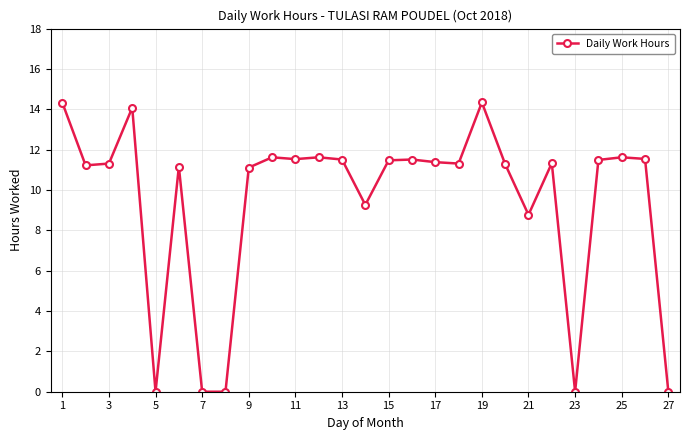

What is the maximum value shown in the chart?

14.3